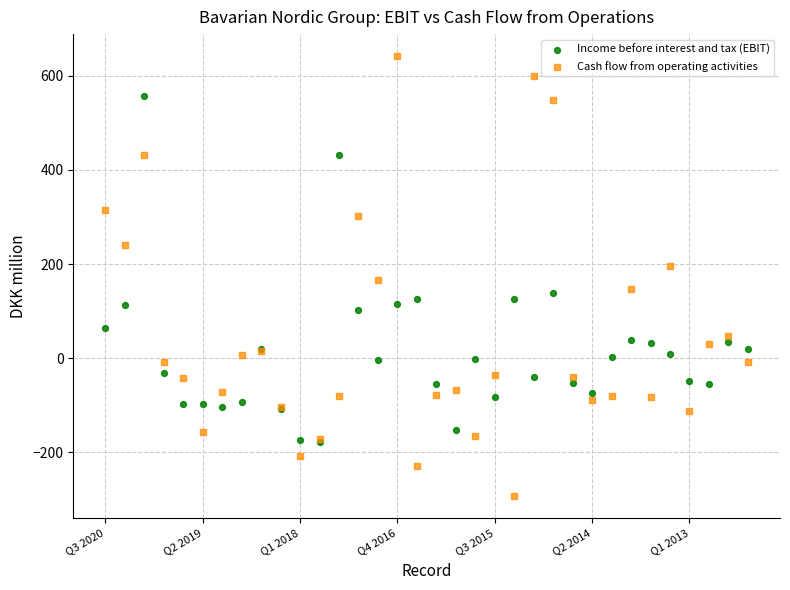

What are all the series names shown in the legend?

Income before interest and tax (EBIT), Cash flow from operating activities